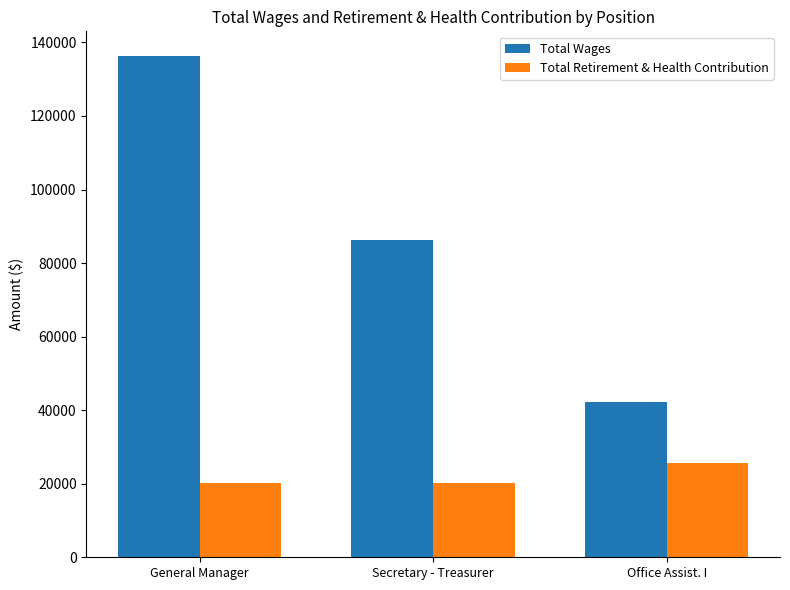

Reading left to right, what are all the values shown in this chart?

Total Wages: General Manager=136208	Secretary - Treasurer=86156	Office Assist. I=42234
Total Retirement & Health Contribution: General Manager=20208	Secretary - Treasurer=20208	Office Assist. I=25588